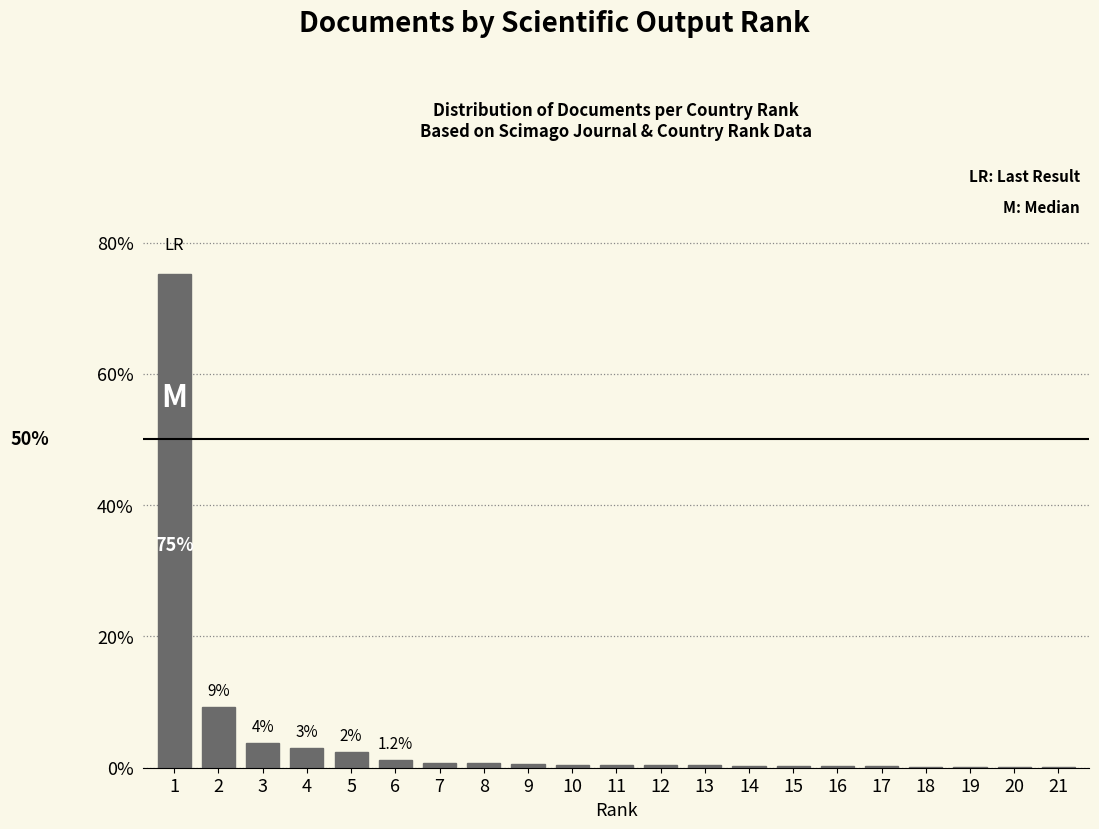

The chart shows a value of 0.3 at 14. True or false?

True